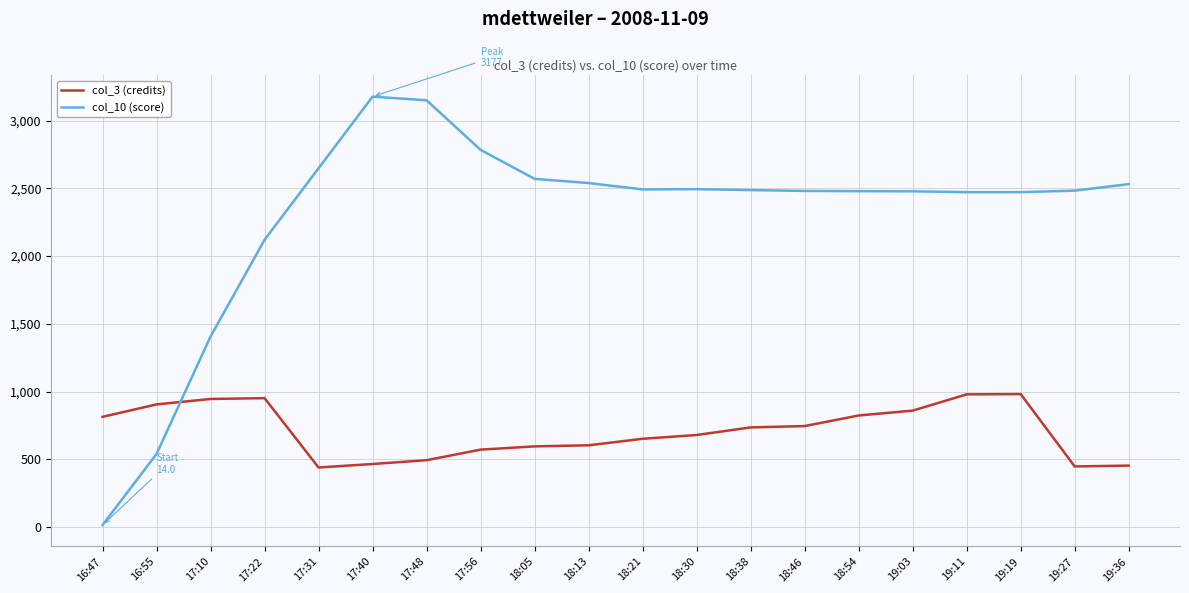

Which series changed the most between 18:38 and 19:27?

col_3 (credits)